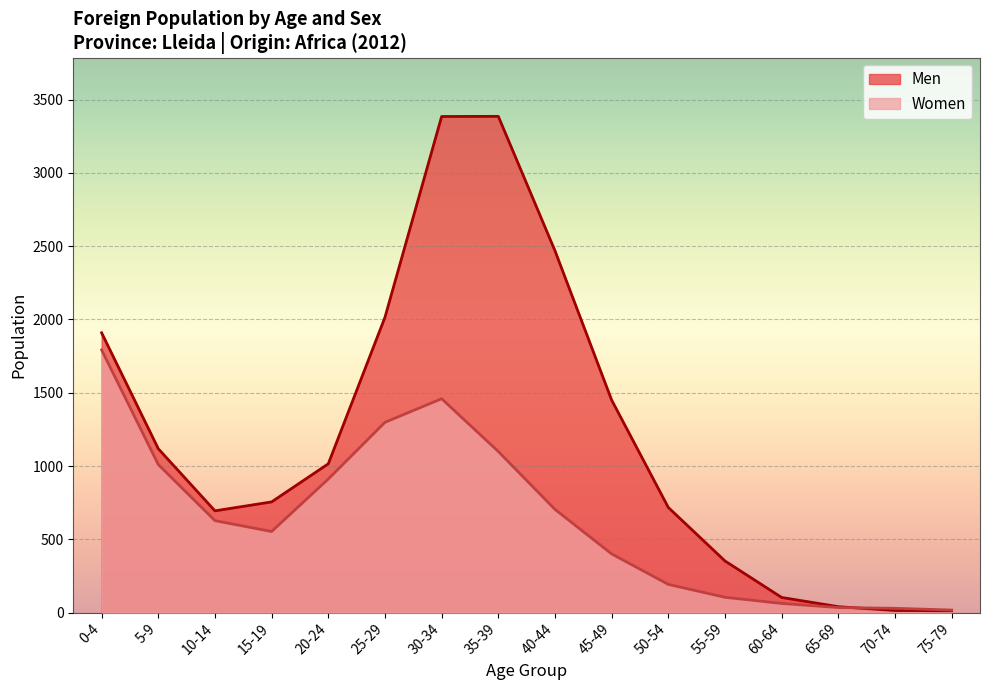

Reading right to left, list all the values displayed in this chart.

Men: 75-79=12	70-74=14	65-69=40	60-64=103	55-59=352	50-54=717	45-49=1450	40-44=2469	35-39=3386	30-34=3385	25-29=2015	20-24=1015	15-19=755	10-14=694	5-9=1118	0-4=1909
Women: 75-79=17	70-74=29	65-69=34	60-64=62	55-59=104	50-54=192	45-49=400	40-44=704	35-39=1099	30-34=1459	25-29=1298	20-24=911	15-19=553	10-14=627	5-9=1010	0-4=1792